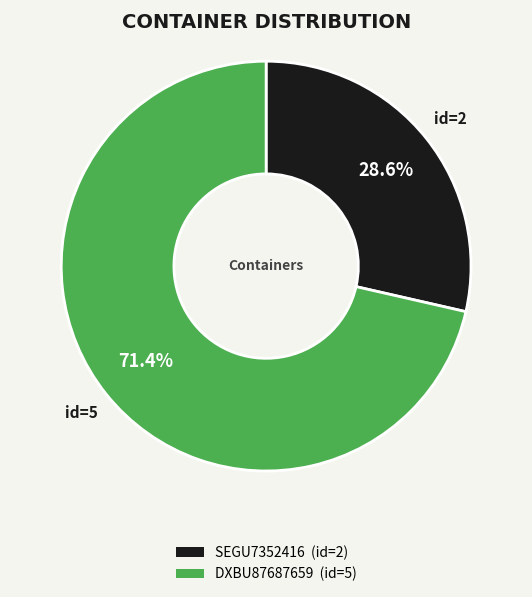

Is the sum of SEGU7352416 and DXBU87687659 greater than half?

Yes